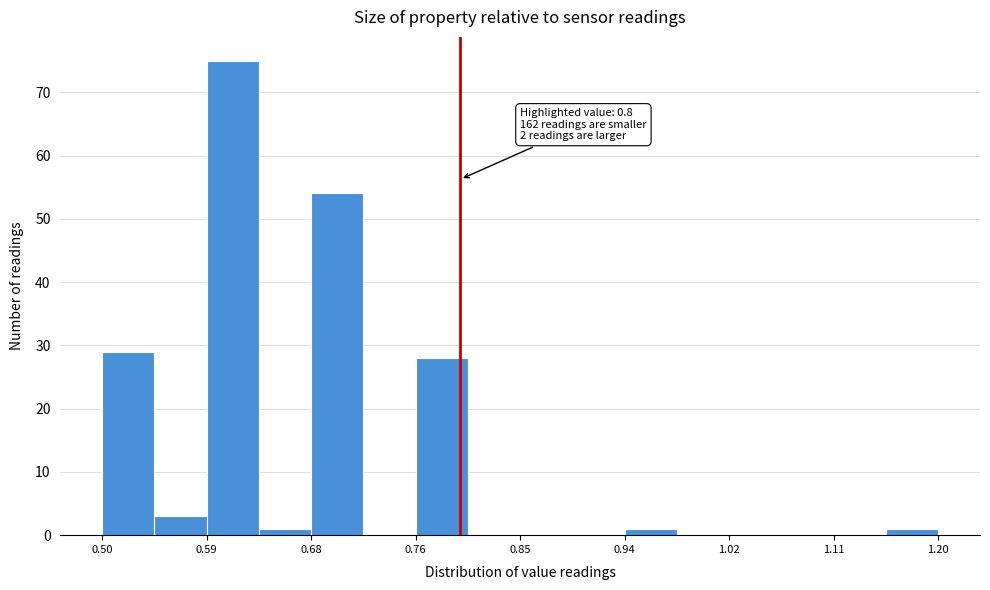

Which range on the x-axis has the tallest bar?

0.59 to 0.63